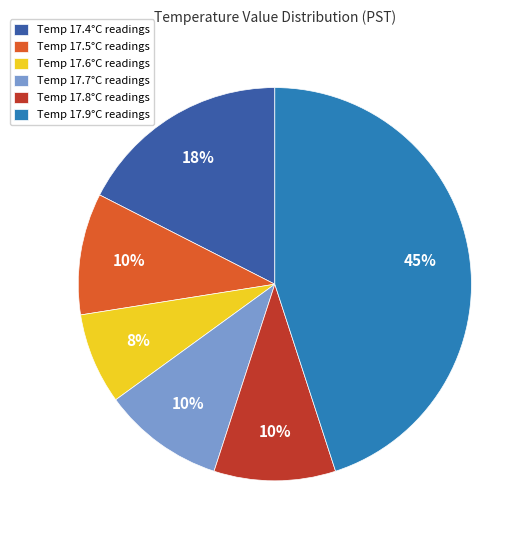

Do Temp 17.4°C readings and Temp 17.8°C readings together represent more than half of the pie?

No